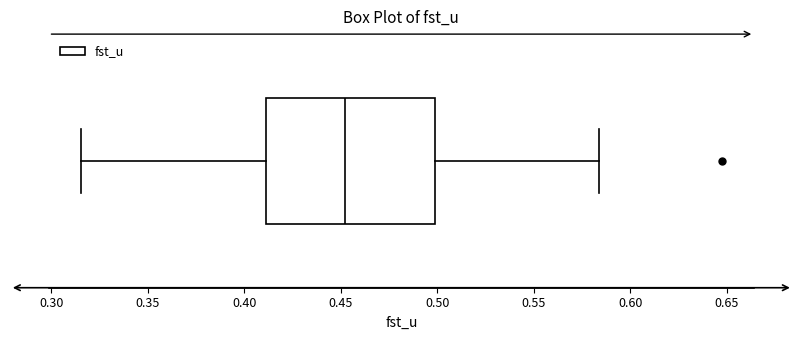

Where does the median line of the box sit on the x-axis? The values are not printed on the chart, so give them approximately, as read against the axis.

0.450